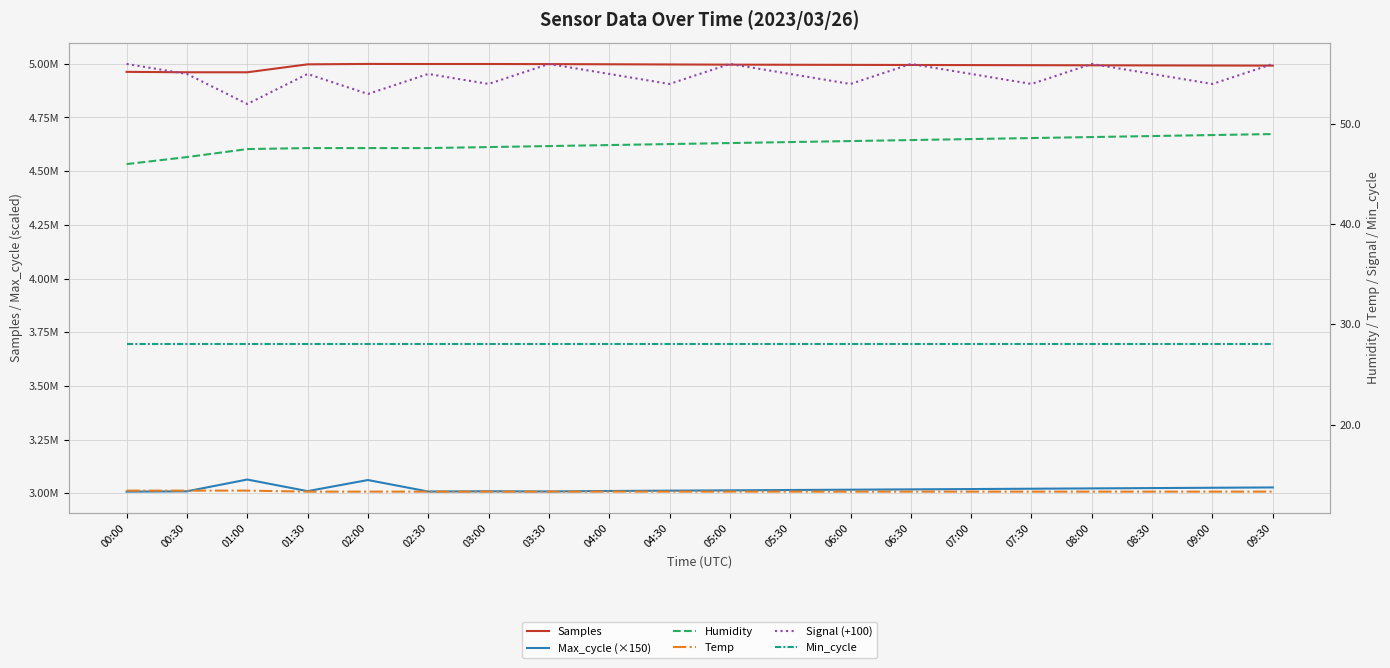

At how many categories does at least one series exceed 2723180?

20